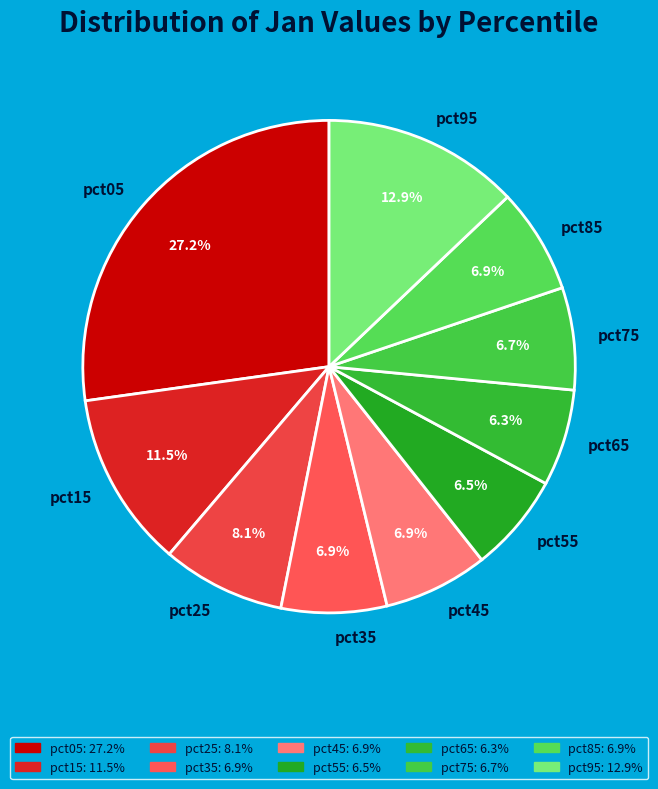

Is pct75 the majority of the pie?

No